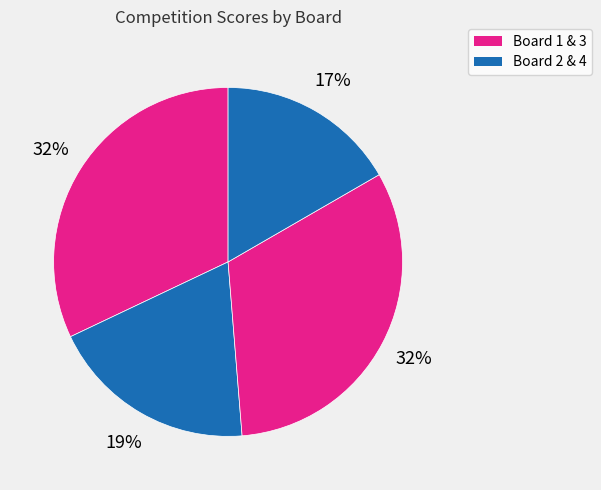

Count the number of slices in the pie.

4